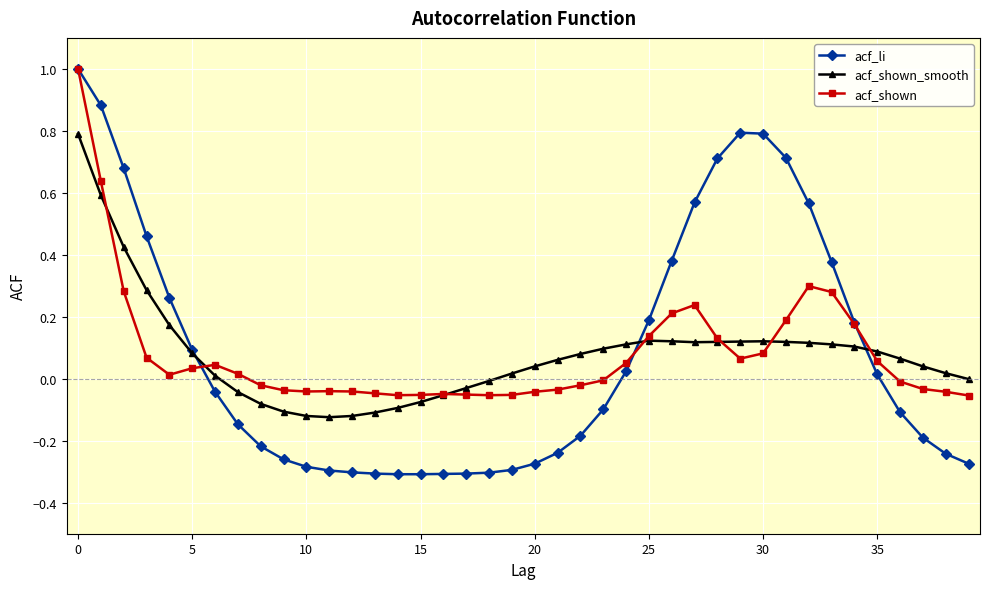

What is the maximum value for acf_shown_smooth?

0.8